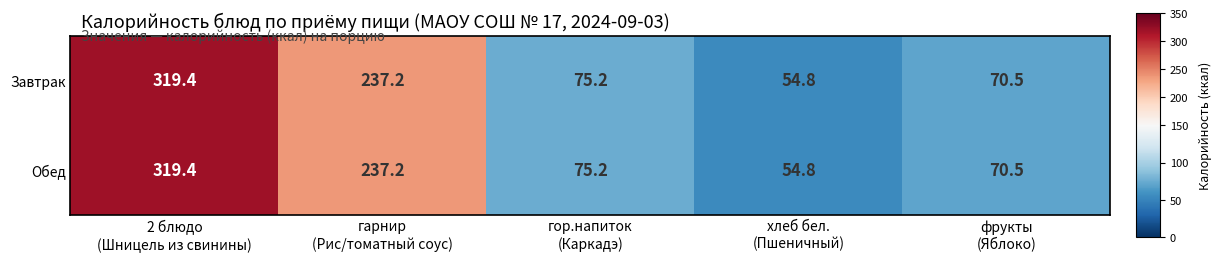

What is the difference between the maximum and minimum values in the Обед series?

264.6